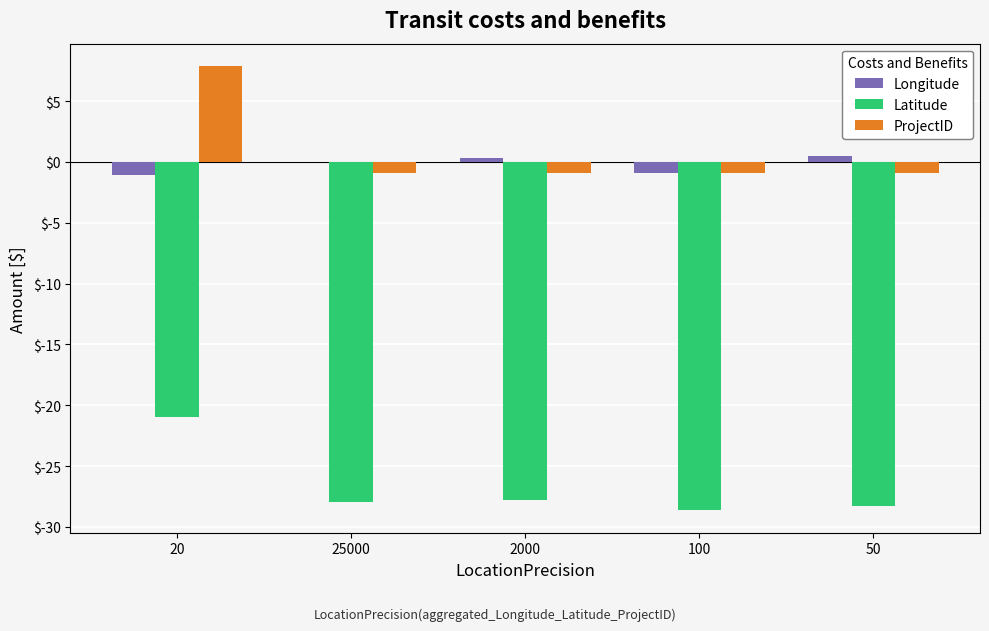

How many data points in Latitude are above -27?

1